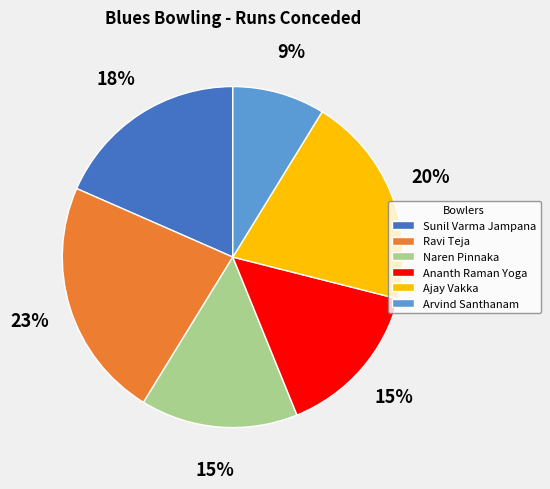

What is the ratio of the value at Naren Pinnaka to the value at Arvind Santhanam?

1.7